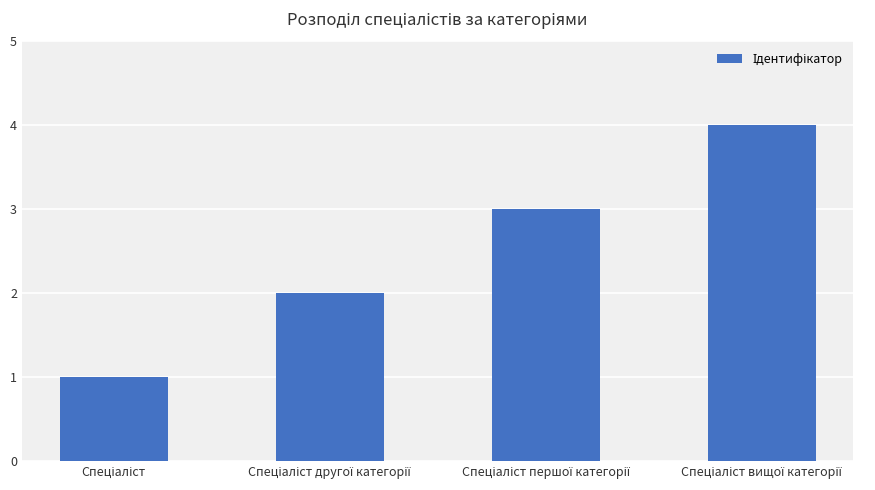

What is the difference between the maximum and minimum values?

3